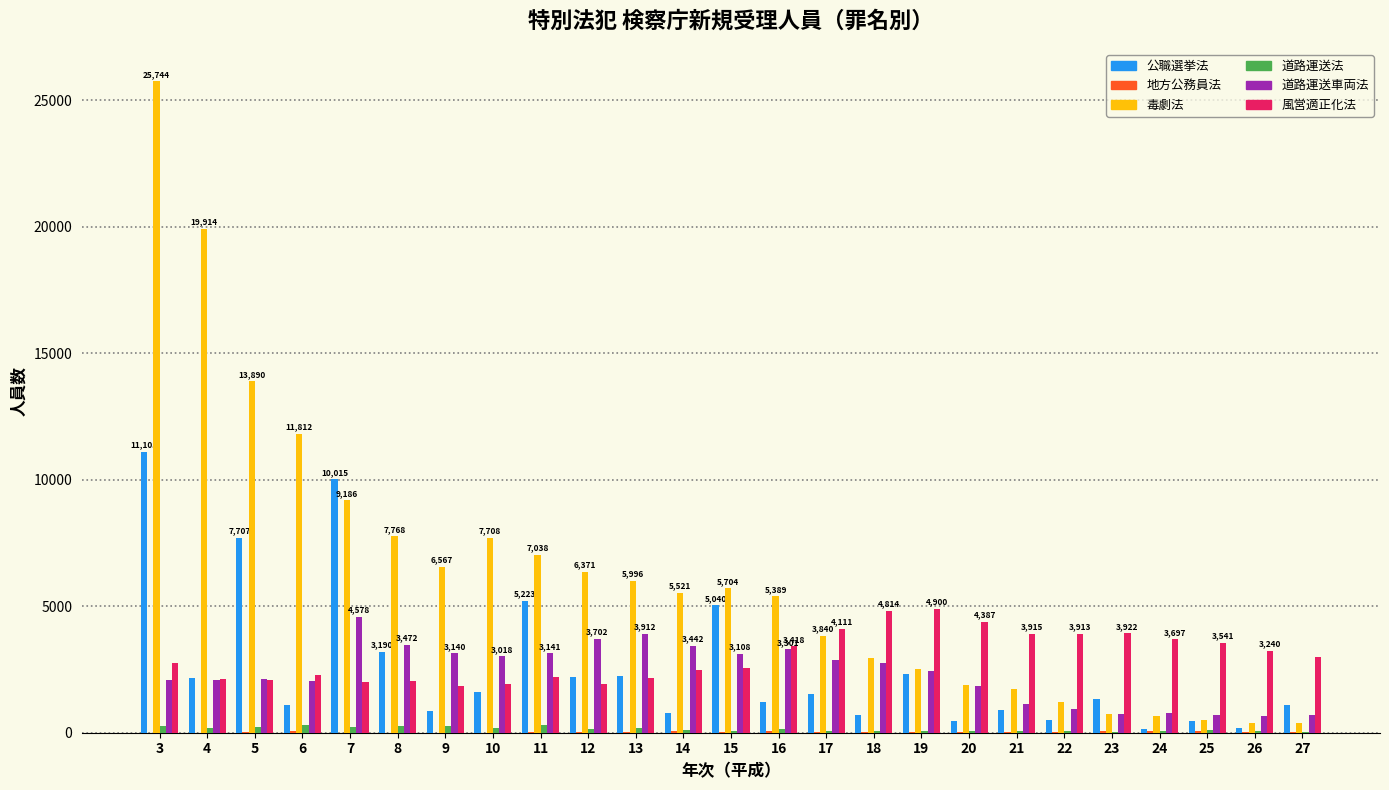

Which series has the widest spread of values?

毒劇法